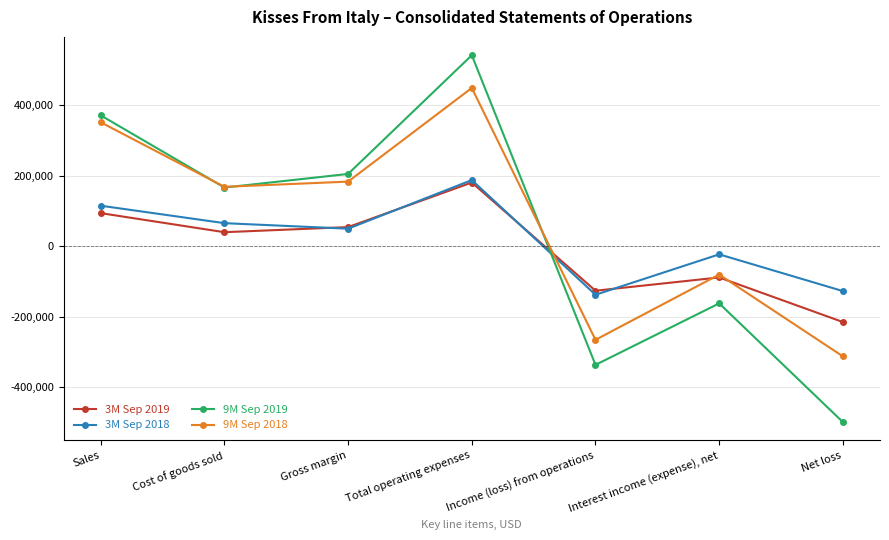

List the labels in order of 3M Sep 2018 value, largest first.

Total operating expenses, Sales, Cost of goods sold, Gross margin, Interest income (expense), net, Net loss, Income (loss) from operations